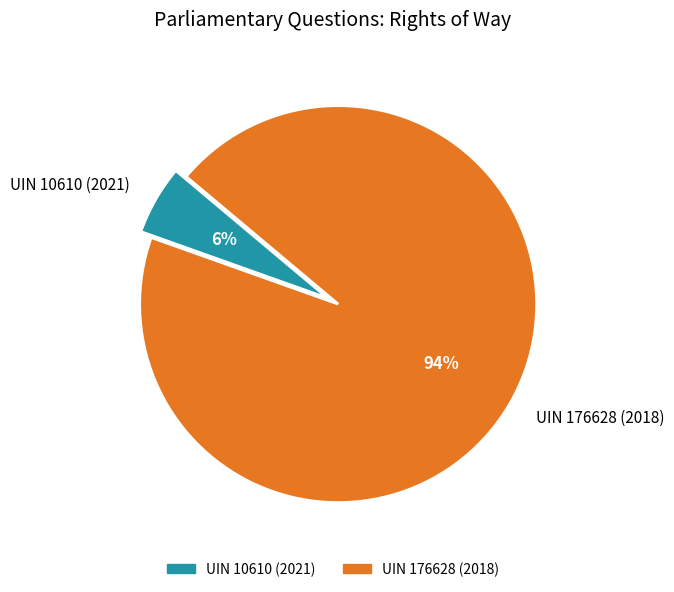

Is the sum of UIN 10610 (2021) and UIN 176628 (2018) greater than half?

Yes